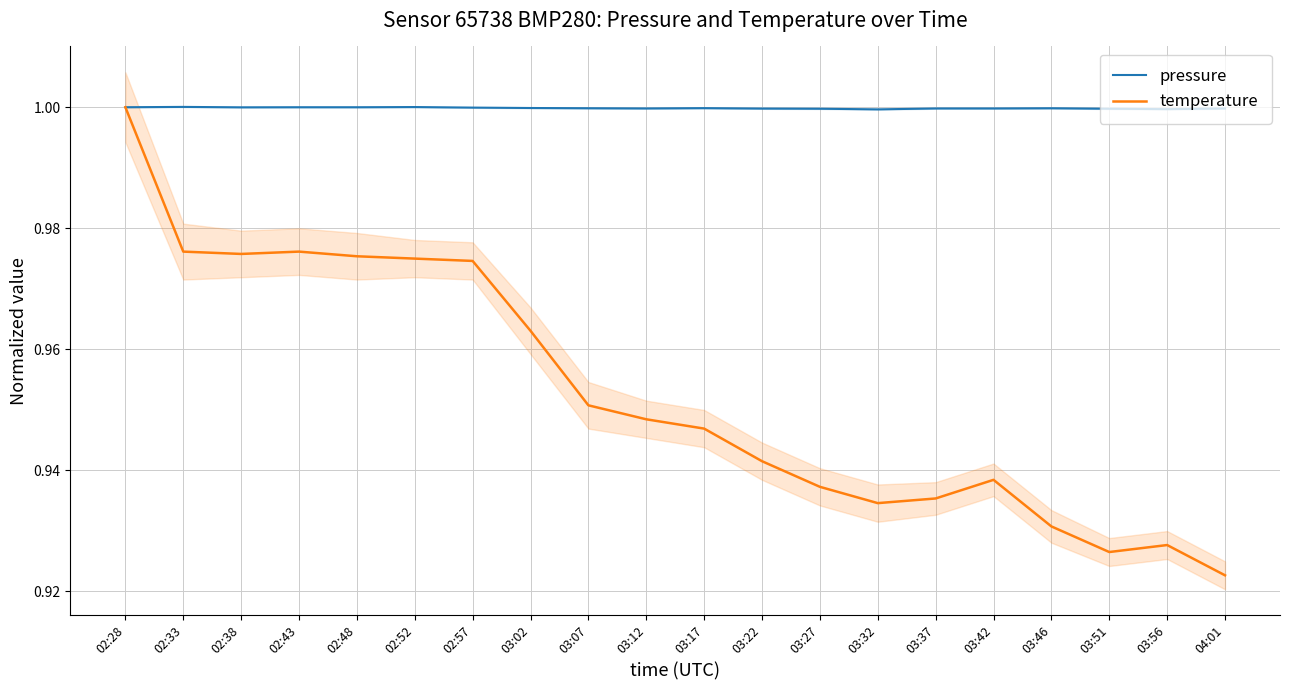

How many interior local valleys does the pressure series have?

5